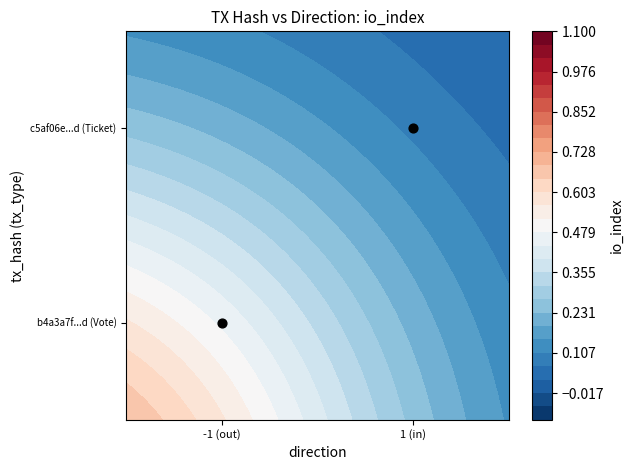

What is the difference between the values at 1 (in) and -1 (out)?

1